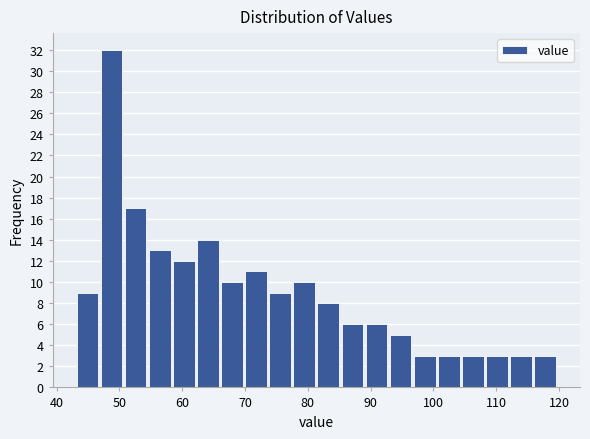

Around what value on the x-axis is the tallest bar? Give the approximate position of its centre, as read against the axis.

49